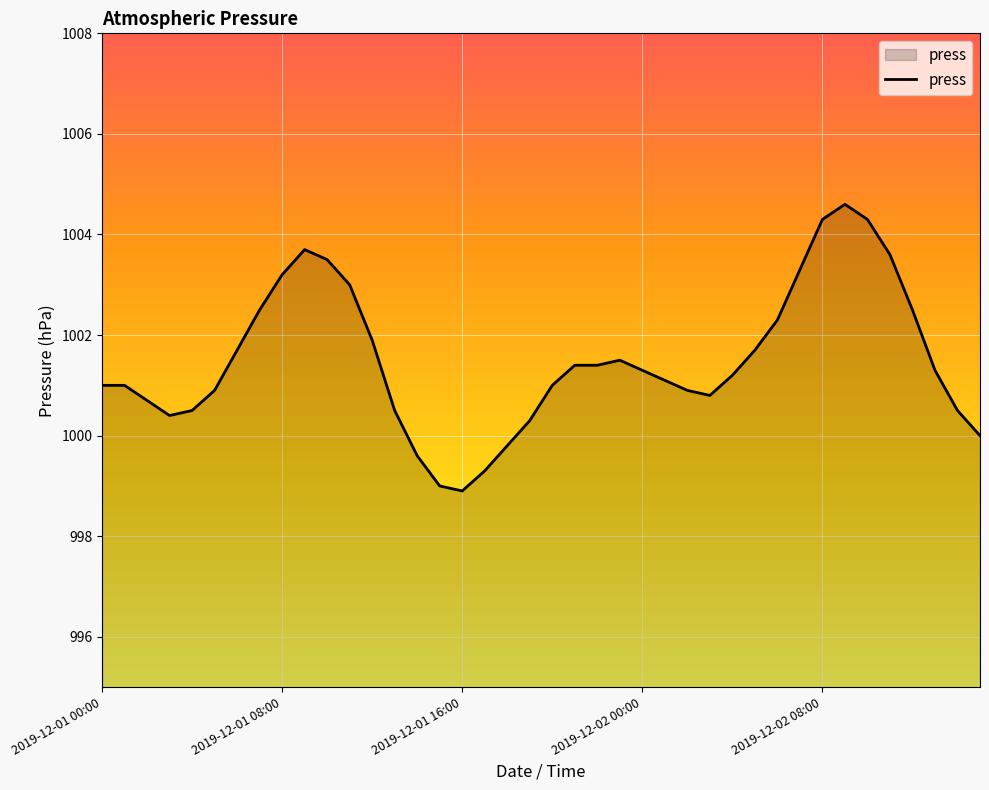

What is the greatest value displayed?

1004.6